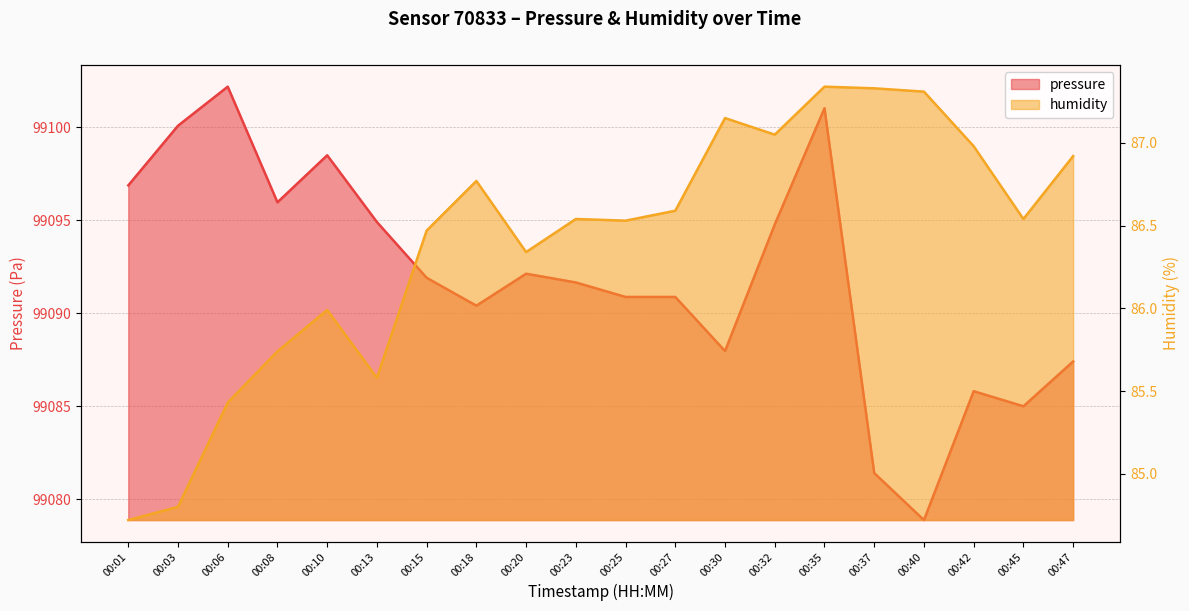

The pressure series shows 99100.1 at 00:03. True or false?

True